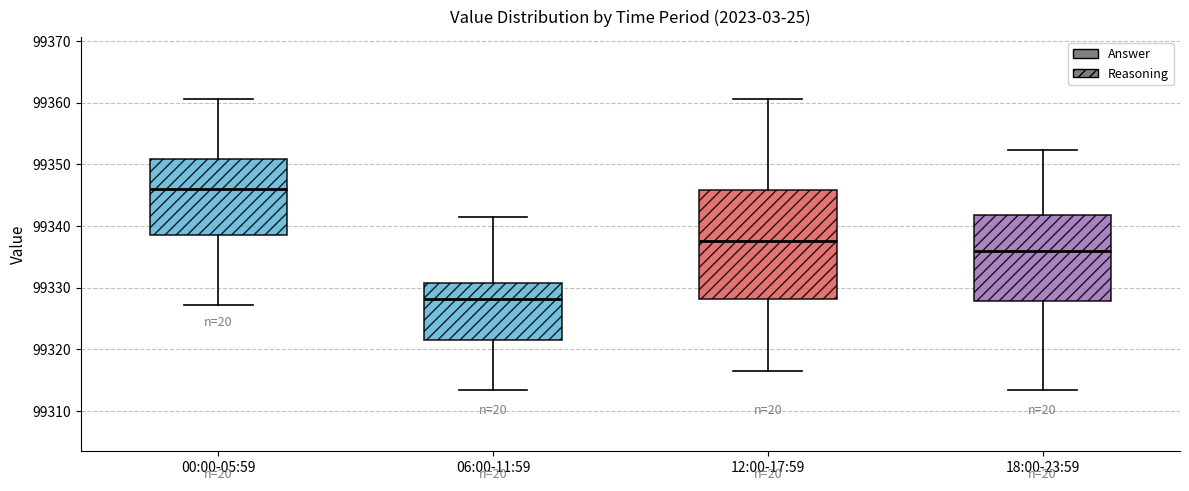

Reading left to right, read every box against the y-axis: the position of its median line, the range the box covers, and the ends of its whiskers. The values are not printed on the chart, so give them approximately, as read against the axis.

00:00-05:59: median 99346, box 99339 to 99351, whiskers 99327 to 99361
06:00-11:59: median 99328, box 99322 to 99331, whiskers 99313 to 99341
12:00-17:59: median 99338, box 99328 to 99346, whiskers 99317 to 99361
18:00-23:59: median 99336, box 99328 to 99342, whiskers 99313 to 99352